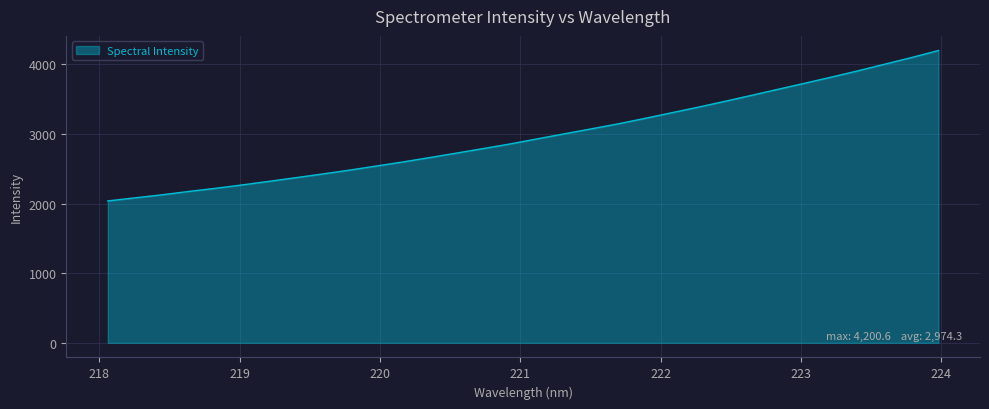

What is the difference between the maximum and minimum values?

2161.3